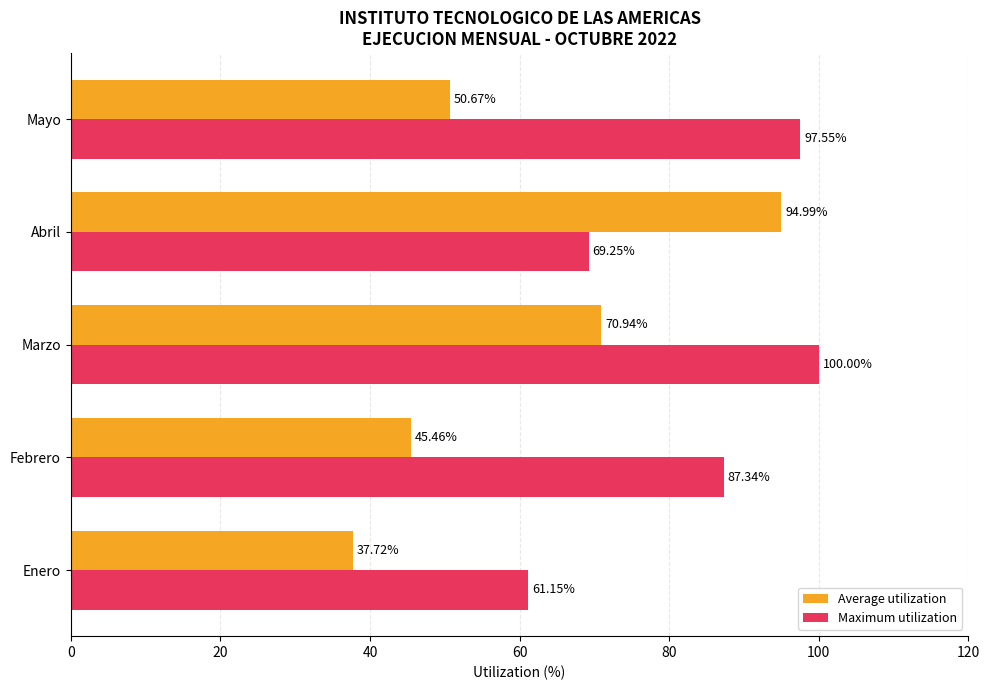

What is the smallest value displayed?

37.7